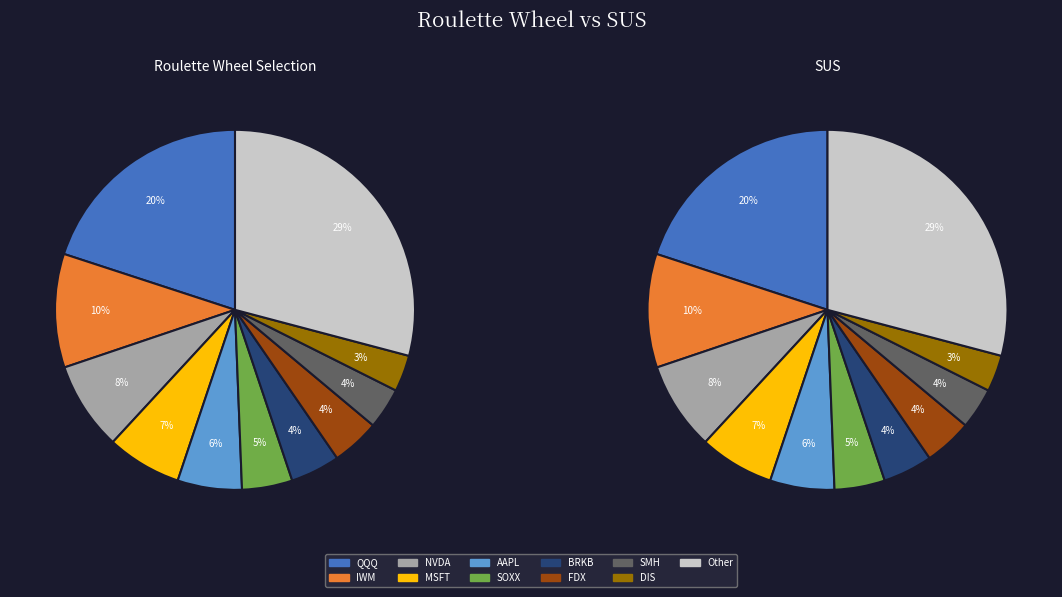

Is there a majority slice in this chart?

No